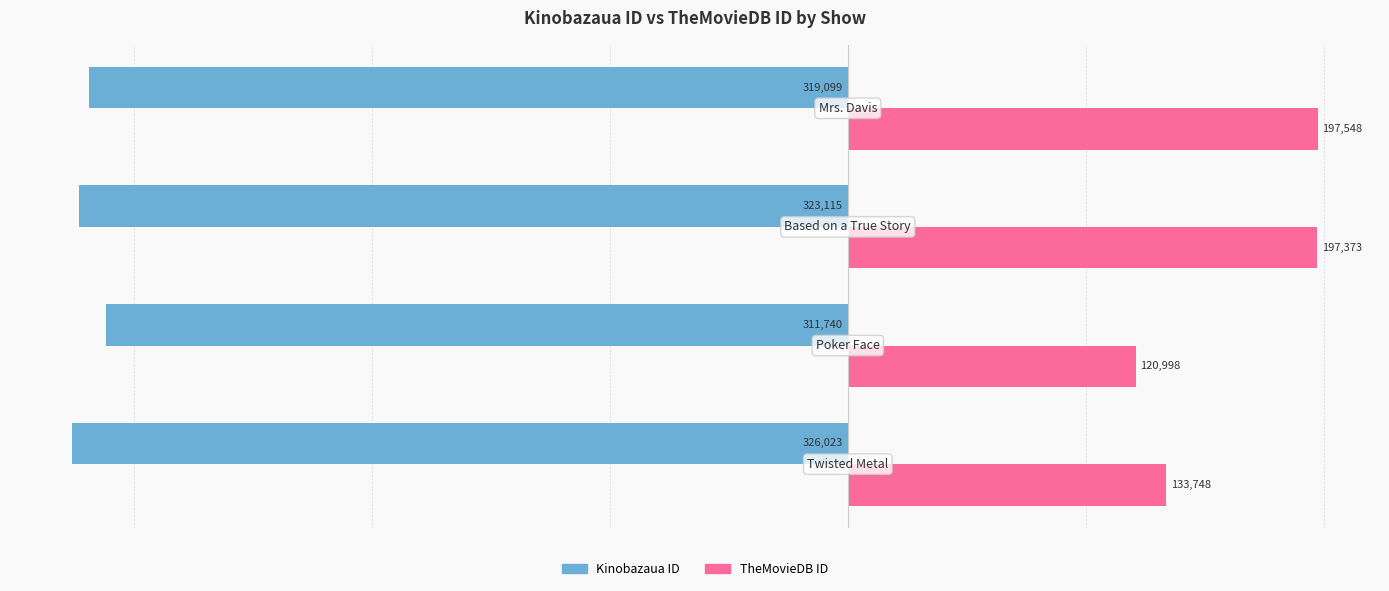

What is the greatest value displayed?

197548